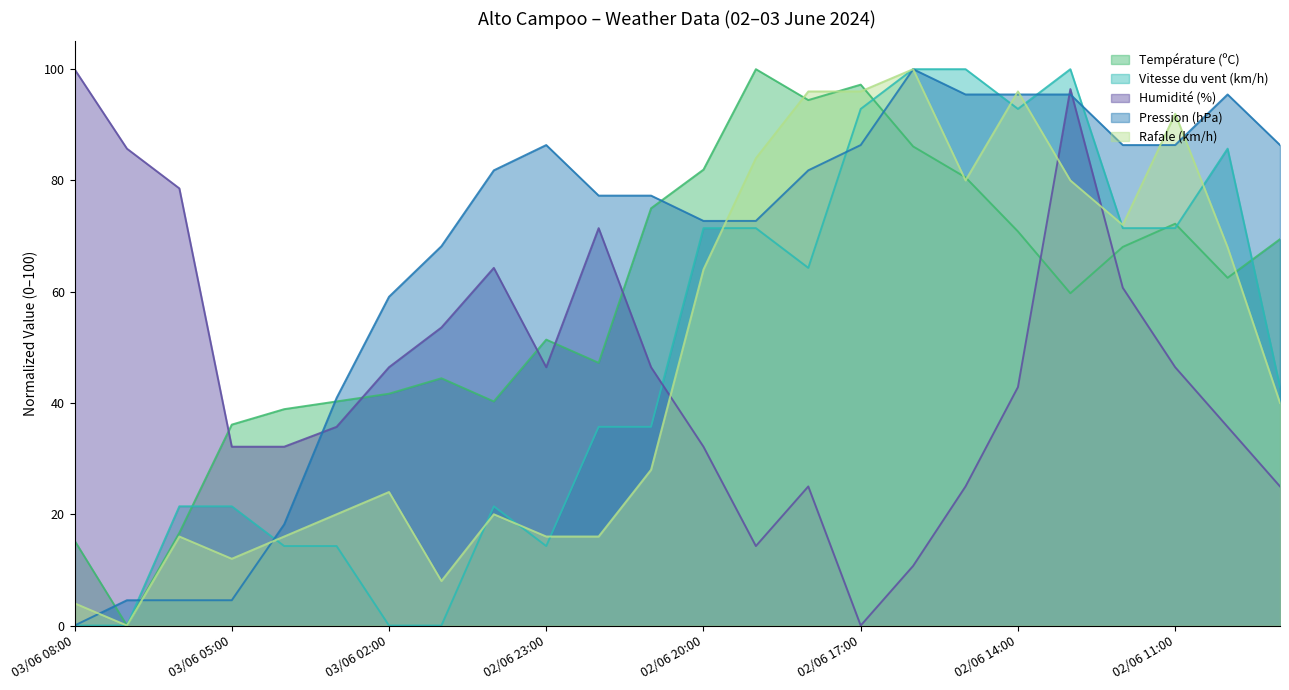

Which category has the lowest value in the Rafale (km/h) series?

03/06 07:00